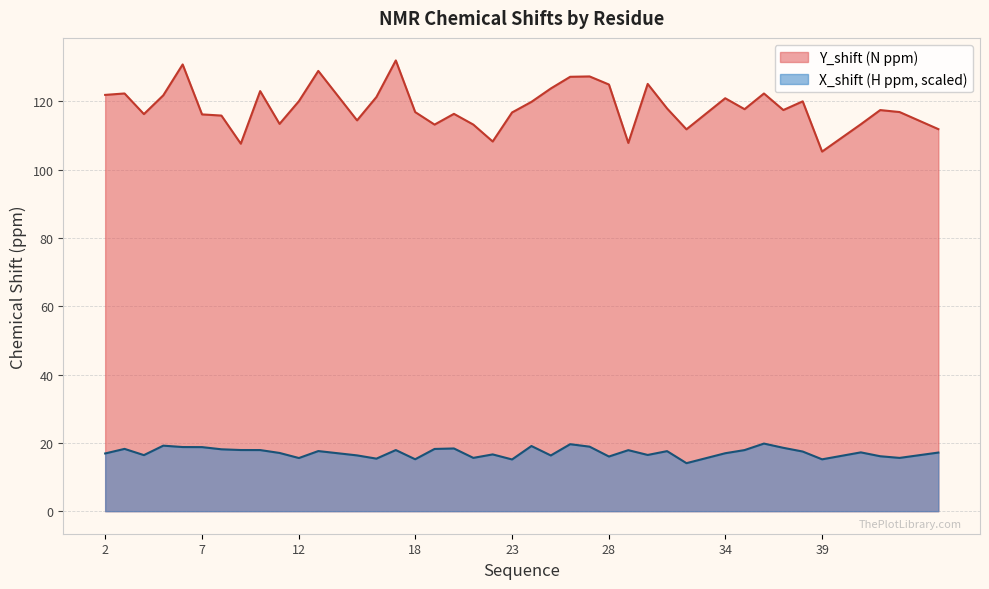

What is the total value across all series at 4?

132.7